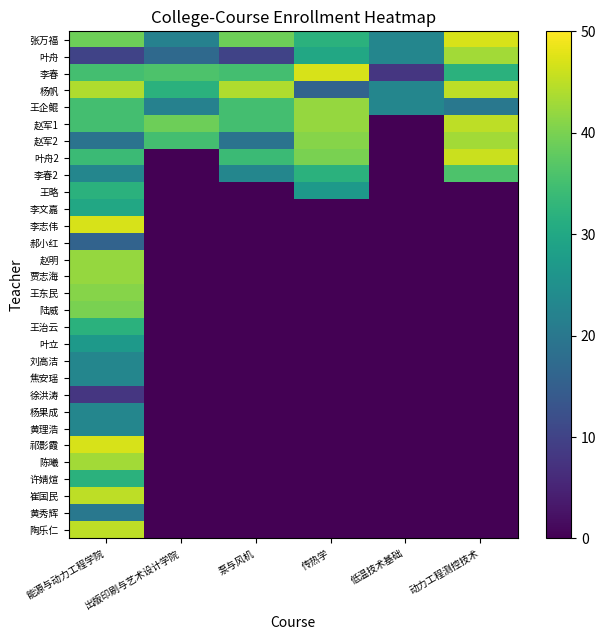

Reading left to right, extract all data points from this chart.

张万福: 能源与动力工程学院=39	出版印刷与艺术设计学院=22	泵与风机=39	传热学=32	低温技术基础=23	动力工程测控技术=47
叶舟: 能源与动力工程学院=10	出版印刷与艺术设计学院=17	泵与风机=10	传热学=30	低温技术基础=23	动力工程测控技术=43
李春: 能源与动力工程学院=35	出版印刷与艺术设计学院=36	泵与风机=35	传热学=47	低温技术基础=8	动力工程测控技术=32
杨帆: 能源与动力工程学院=44	出版印刷与艺术设计学院=32	泵与风机=44	传热学=16	低温技术基础=23	动力工程测控技术=45
王企鲲: 能源与动力工程学院=35	出版印刷与艺术设计学院=22	泵与风机=35	传热学=42	低温技术基础=23	动力工程测控技术=20
赵军1: 能源与动力工程学院=35	出版印刷与艺术设计学院=39	泵与风机=35	传热学=42	低温技术基础=0	动力工程测控技术=45
赵军2: 能源与动力工程学院=19	出版印刷与艺术设计学院=35	泵与风机=19	传热学=41	低温技术基础=0	动力工程测控技术=43
叶舟2: 能源与动力工程学院=34	出版印刷与艺术设计学院=0	泵与风机=34	传热学=40	低温技术基础=0	动力工程测控技术=46
李春2: 能源与动力工程学院=23	出版印刷与艺术设计学院=0	泵与风机=23	传热学=32	低温技术基础=0	动力工程测控技术=36
王略: 能源与动力工程学院=32	出版印刷与艺术设计学院=0	泵与风机=0	传热学=27	低温技术基础=0	动力工程测控技术=0
李文嘉: 能源与动力工程学院=30	出版印刷与艺术设计学院=0	泵与风机=0	传热学=0	低温技术基础=0	动力工程测控技术=0
李志伟: 能源与动力工程学院=47	出版印刷与艺术设计学院=0	泵与风机=0	传热学=0	低温技术基础=0	动力工程测控技术=0
郝小红: 能源与动力工程学院=16	出版印刷与艺术设计学院=0	泵与风机=0	传热学=0	低温技术基础=0	动力工程测控技术=0
赵明: 能源与动力工程学院=42	出版印刷与艺术设计学院=0	泵与风机=0	传热学=0	低温技术基础=0	动力工程测控技术=0
贾志海: 能源与动力工程学院=42	出版印刷与艺术设计学院=0	泵与风机=0	传热学=0	低温技术基础=0	动力工程测控技术=0
王东民: 能源与动力工程学院=41	出版印刷与艺术设计学院=0	泵与风机=0	传热学=0	低温技术基础=0	动力工程测控技术=0
陆威: 能源与动力工程学院=40	出版印刷与艺术设计学院=0	泵与风机=0	传热学=0	低温技术基础=0	动力工程测控技术=0
王治云: 能源与动力工程学院=32	出版印刷与艺术设计学院=0	泵与风机=0	传热学=0	低温技术基础=0	动力工程测控技术=0
叶立: 能源与动力工程学院=27	出版印刷与艺术设计学院=0	泵与风机=0	传热学=0	低温技术基础=0	动力工程测控技术=0
刘高洁: 能源与动力工程学院=23	出版印刷与艺术设计学院=0	泵与风机=0	传热学=0	低温技术基础=0	动力工程测控技术=0
焦安瑶: 能源与动力工程学院=23	出版印刷与艺术设计学院=0	泵与风机=0	传热学=0	低温技术基础=0	动力工程测控技术=0
徐洪涛: 能源与动力工程学院=8	出版印刷与艺术设计学院=0	泵与风机=0	传热学=0	低温技术基础=0	动力工程测控技术=0
杨果成: 能源与动力工程学院=23	出版印刷与艺术设计学院=0	泵与风机=0	传热学=0	低温技术基础=0	动力工程测控技术=0
黄理浩: 能源与动力工程学院=23	出版印刷与艺术设计学院=0	泵与风机=0	传热学=0	低温技术基础=0	动力工程测控技术=0
祁影霞: 能源与动力工程学院=47	出版印刷与艺术设计学院=0	泵与风机=0	传热学=0	低温技术基础=0	动力工程测控技术=0
陈曦: 能源与动力工程学院=43	出版印刷与艺术设计学院=0	泵与风机=0	传热学=0	低温技术基础=0	动力工程测控技术=0
许婧煊: 能源与动力工程学院=32	出版印刷与艺术设计学院=0	泵与风机=0	传热学=0	低温技术基础=0	动力工程测控技术=0
崔国民: 能源与动力工程学院=45	出版印刷与艺术设计学院=0	泵与风机=0	传热学=0	低温技术基础=0	动力工程测控技术=0
黄秀辉: 能源与动力工程学院=20	出版印刷与艺术设计学院=0	泵与风机=0	传热学=0	低温技术基础=0	动力工程测控技术=0
陶乐仁: 能源与动力工程学院=45	出版印刷与艺术设计学院=0	泵与风机=0	传热学=0	低温技术基础=0	动力工程测控技术=0